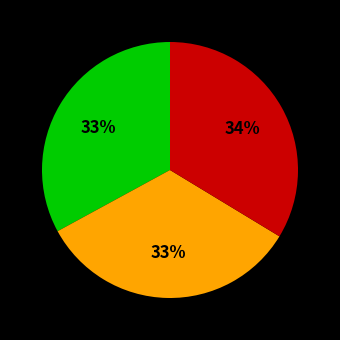

To the nearest percent, what is the difference between the largest and smallest slice percentages?

1%